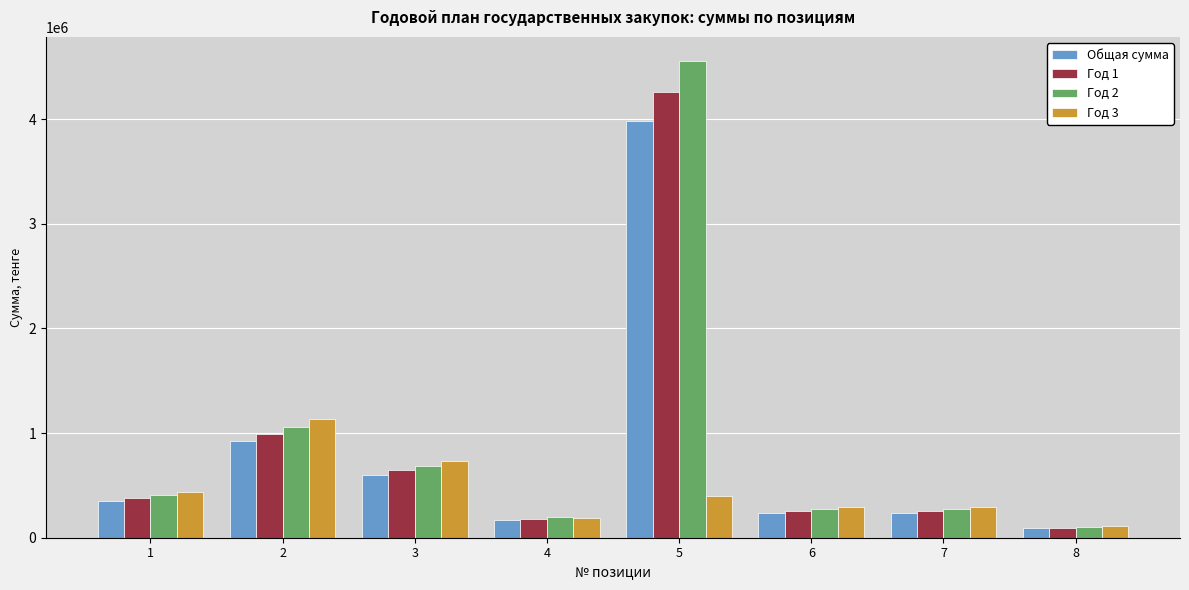

Which category has the lowest value across all series?

8